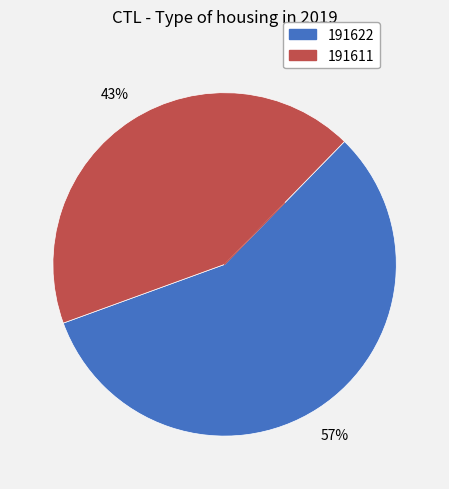

Rank the categories by value from highest to lowest.

191622, 191611